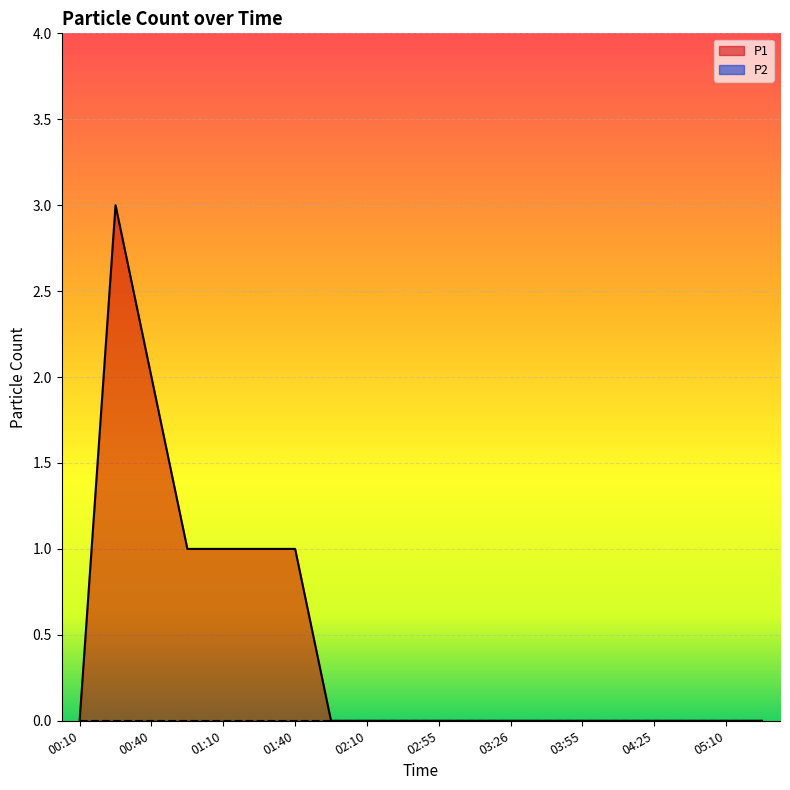

What is the maximum value shown in the chart?

3